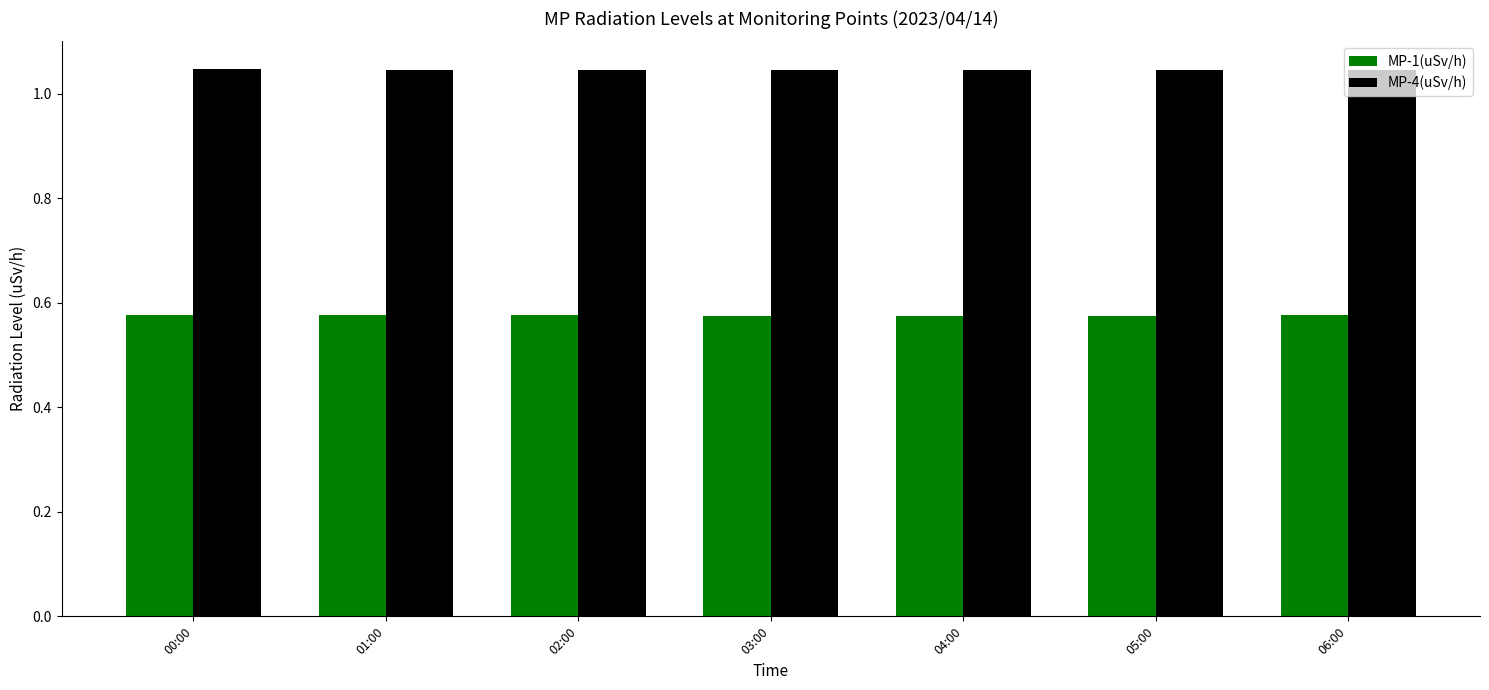

Which series has the largest total across all categories?

MP-4(uSv/h)